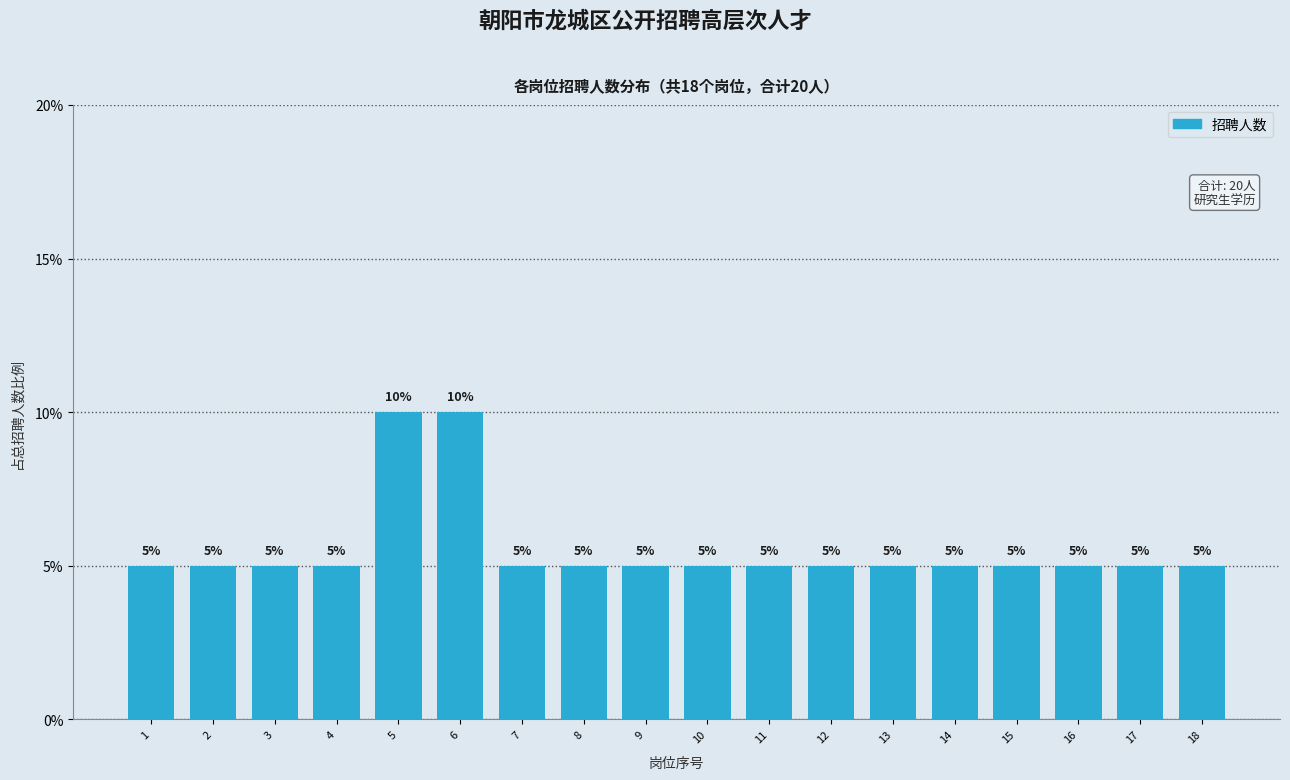

Reading right to left, list all the values displayed in this chart.

18=5	17=5	16=5	15=5	14=5	13=5	12=5	11=5	10=5	9=5	8=5	7=5	6=10	5=10	4=5	3=5	2=5	1=5